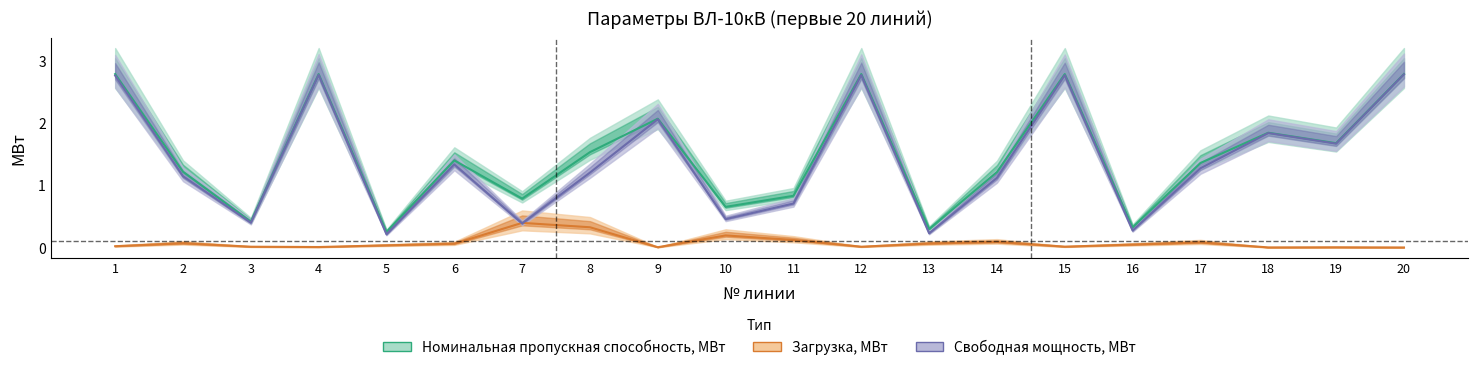

True or false: Номинальная пропускная способность, МВт has more than 1 interior local peaks.

True